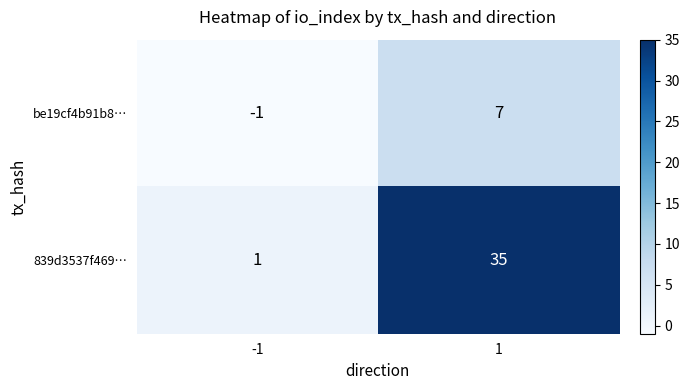

Read the 839d3537f469… value at 1, to the nearest 5.

35